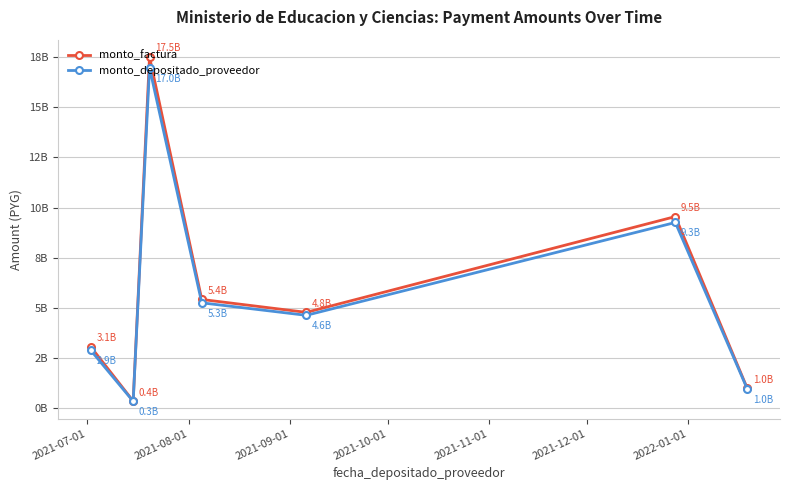

What are all the series names shown in the legend?

monto_factura, monto_depositado_proveedor